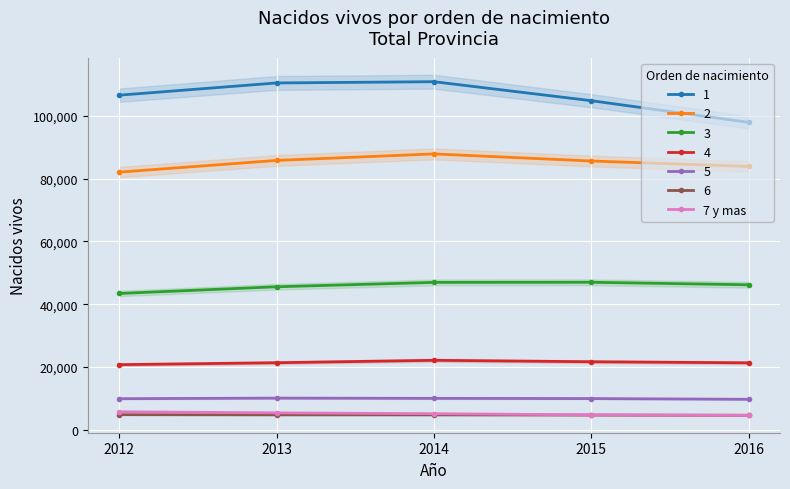

At which category does the chart reach its minimum across all series?

2016